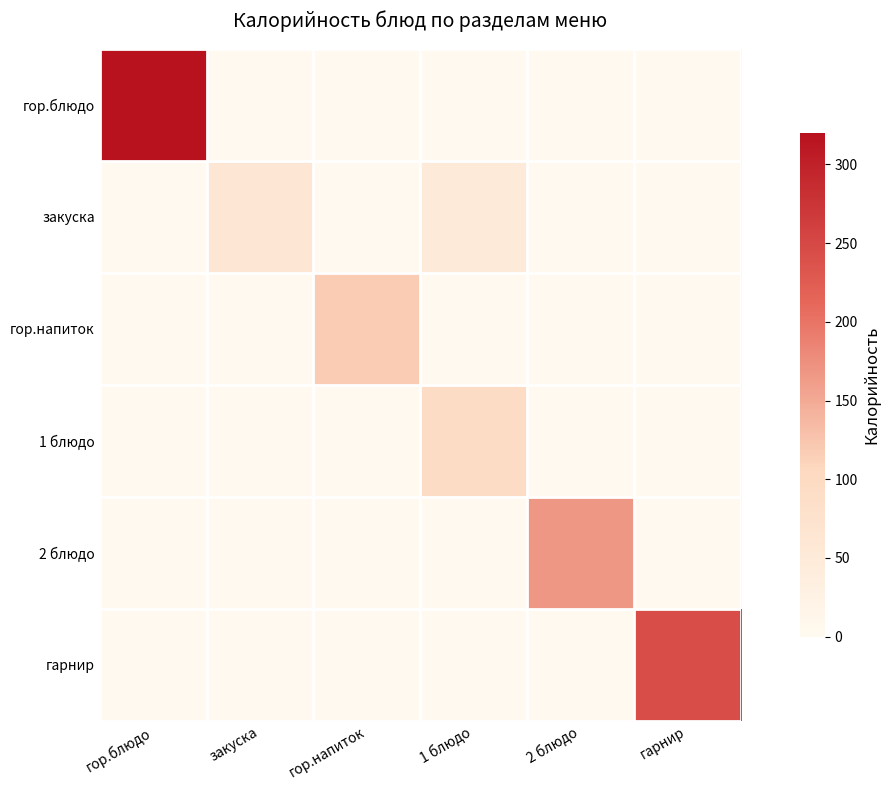

How many data points does each series have?

6